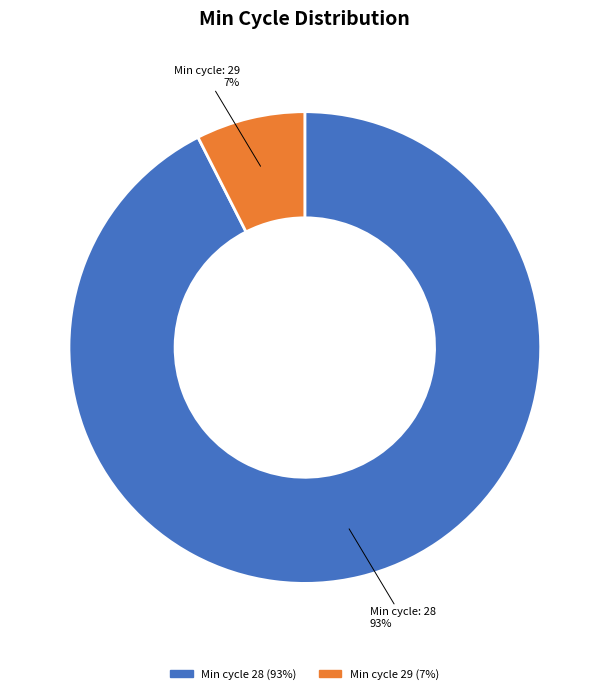

Is there any slice that represents more than half of the pie?

Yes